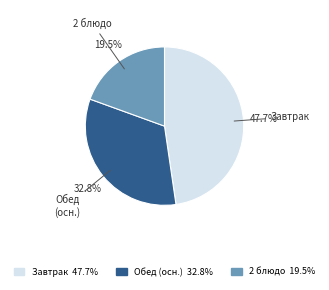

How many segments does this pie chart have?

3